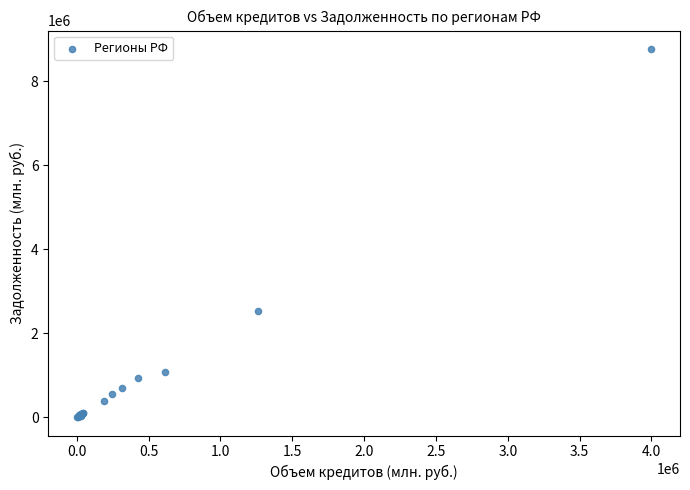

What Y value in the scatter plot is closest to 4388434?

2532221